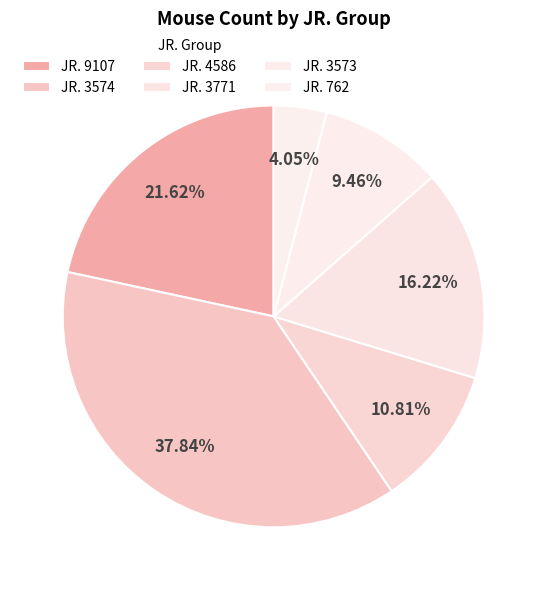

Count the number of slices in the pie.

6